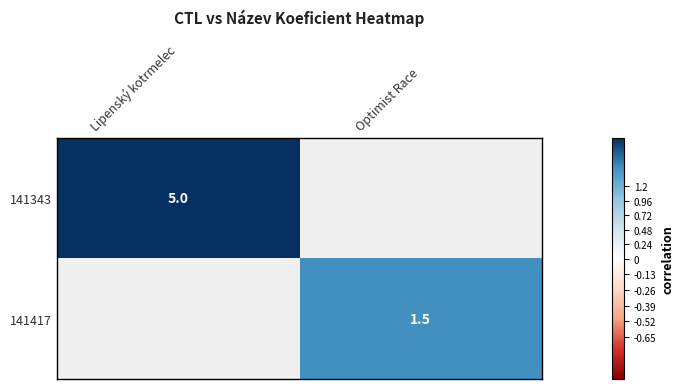

Is it true that 141417 equals 2.5 at Optimist Race?

False